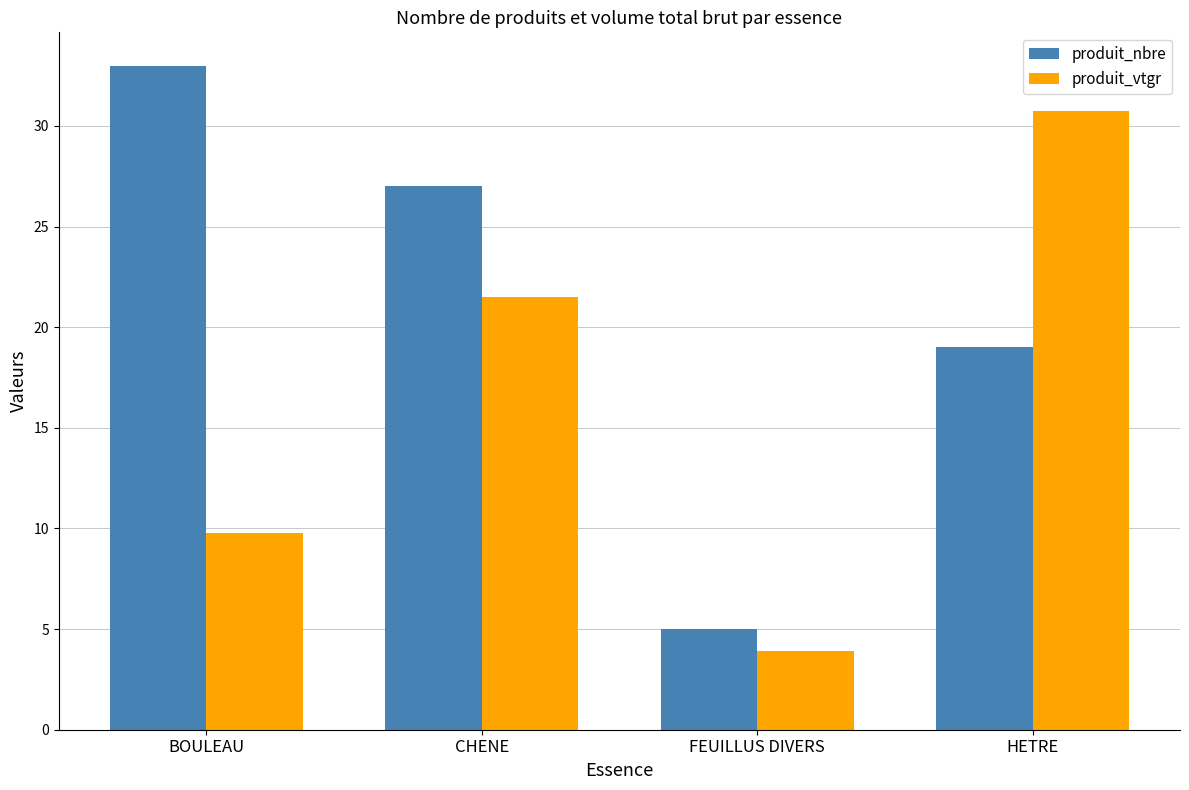

Is it true that produit_nbre equals 27.0 at CHENE?

True